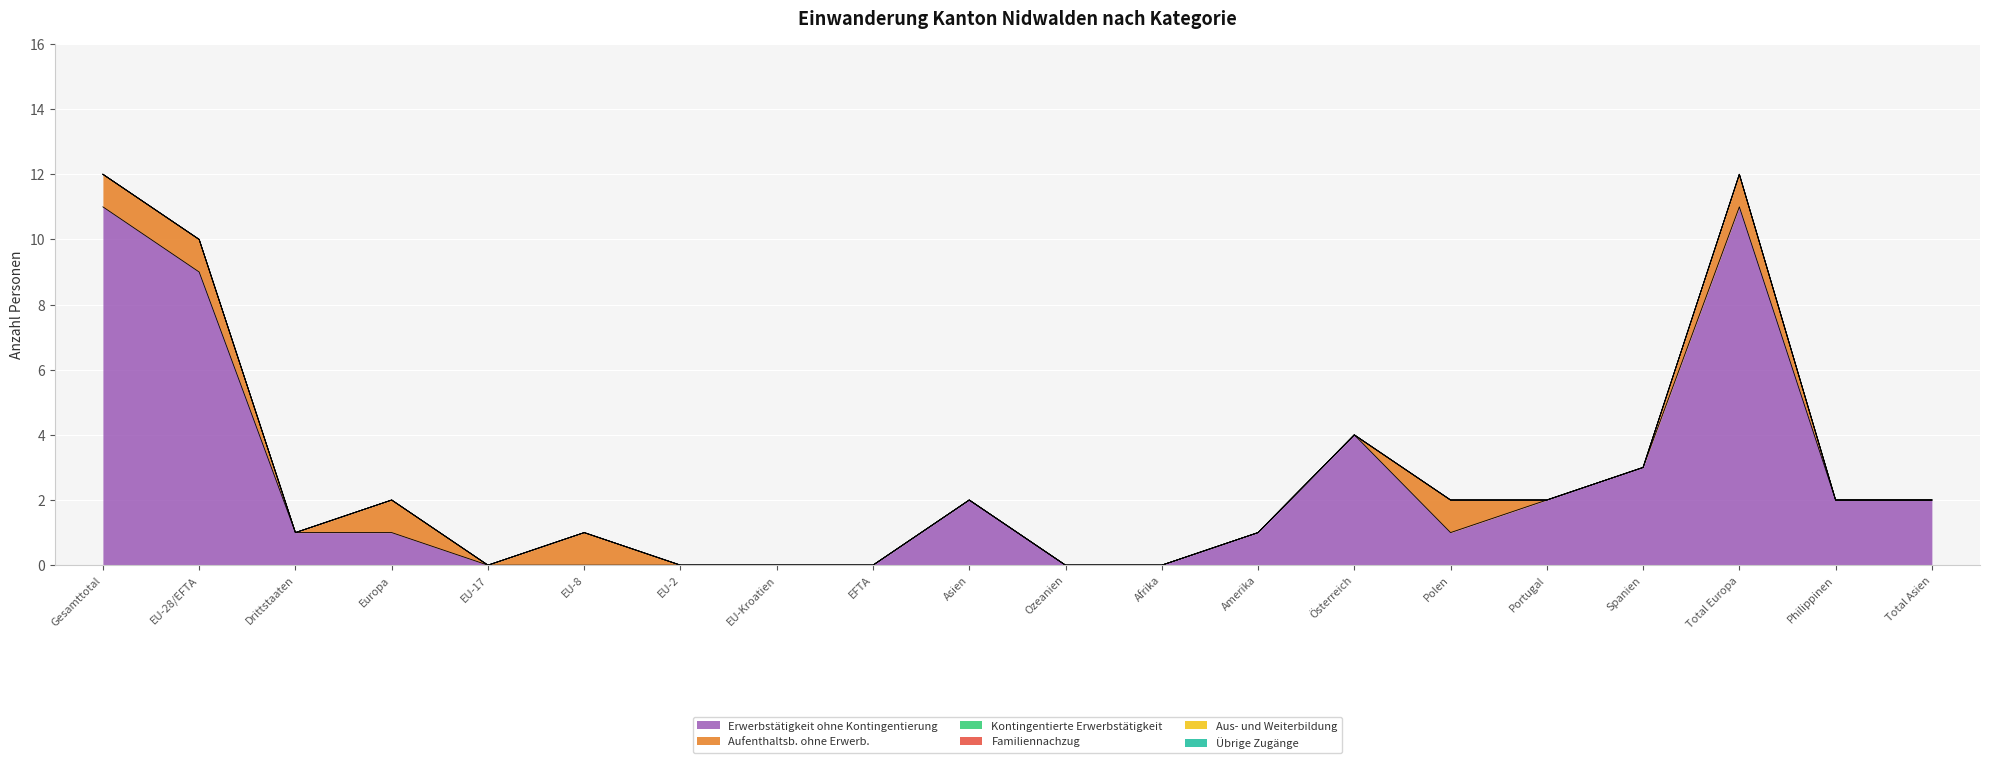

List the series in order of their peak value, highest first.

Erwerbstätigkeit ohne Kontingentierung, Aufenthaltsb. ohne Erwerb., Kontingentierte Erwerbstätigkeit, Familiennachzug, Aus- und Weiterbildung, Übrige Zugänge